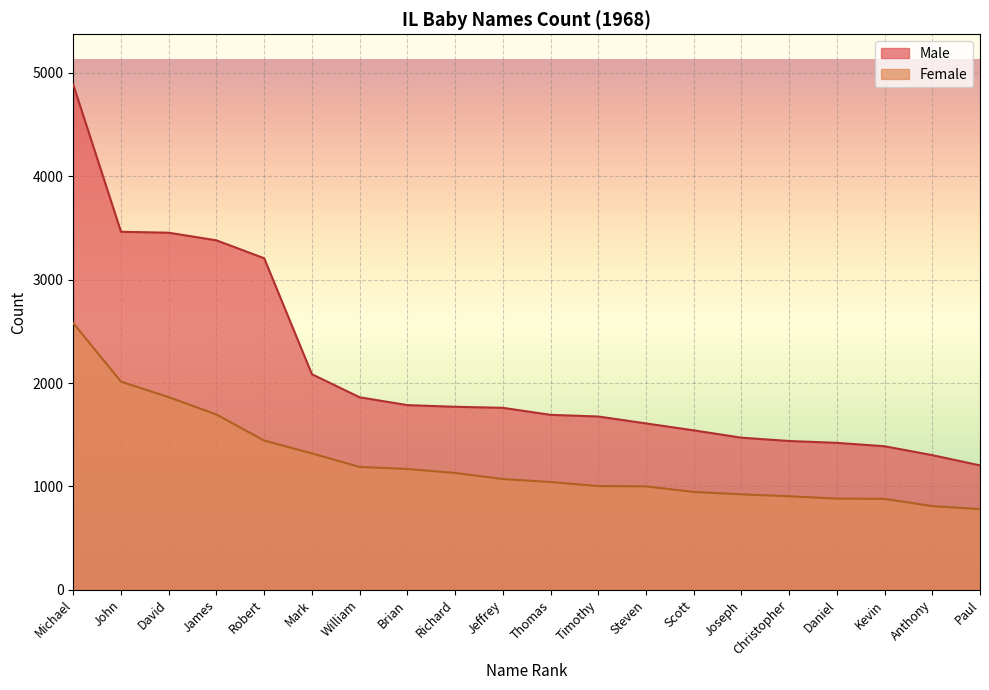

Reading left to right, extract all data points from this chart.

Male: 4885	3463	3454	3380	3207	2085	1862	1786	1770	1760	1692	1676	1609	1542	1471	1439	1421	1388	1302	1203
Female: 2579	2013	1863	1695	1443	1319	1188	1168	1130	1071	1042	1003	1000	946	923	904	882	879	809	780